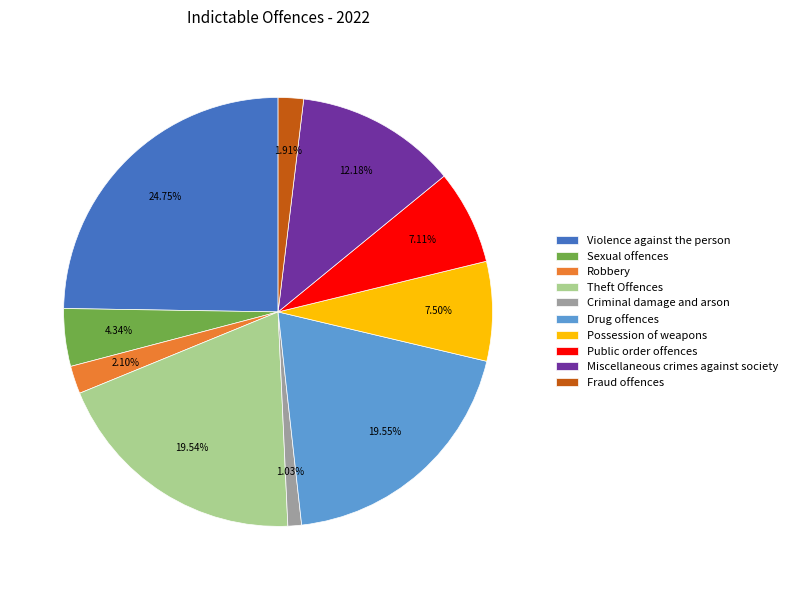

Is there a majority slice in this chart?

No